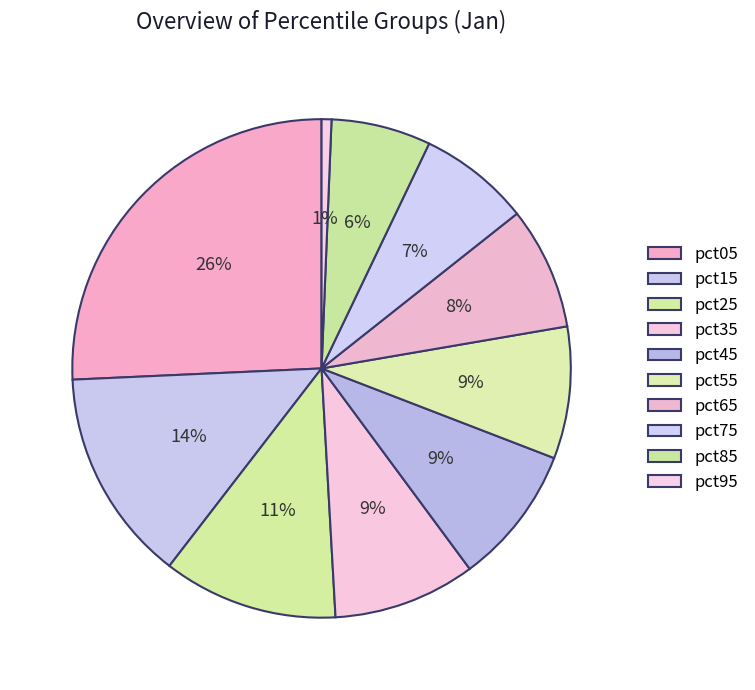

Count the number of slices in the pie.

10